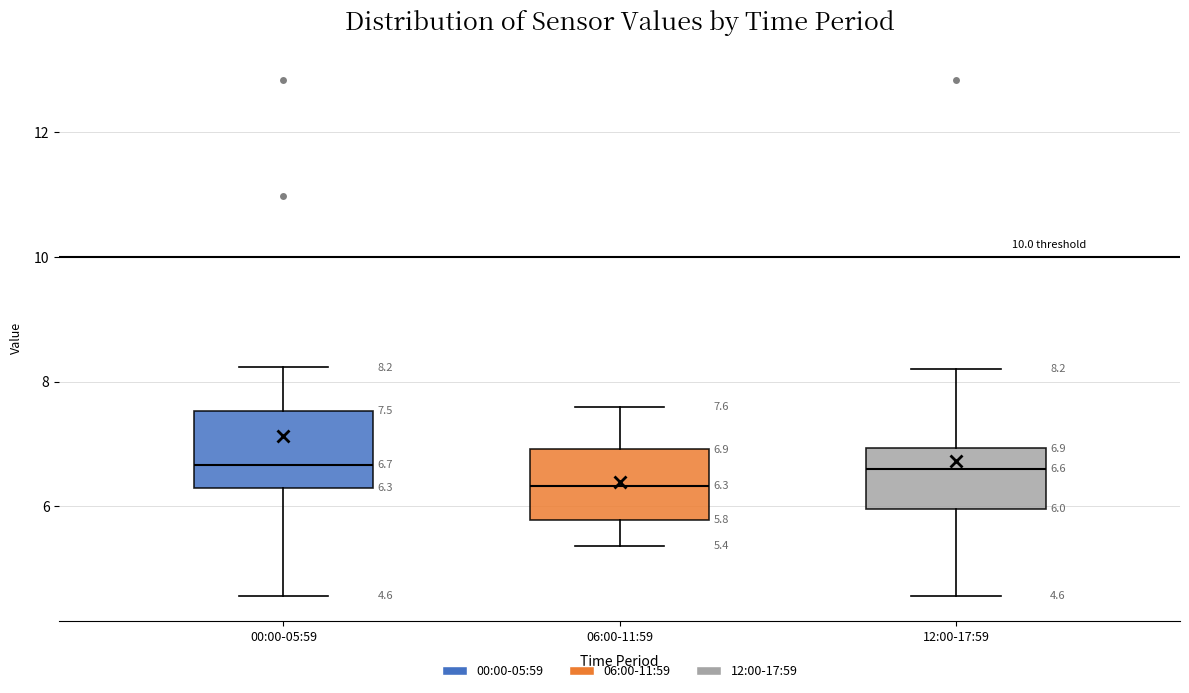

Which box has the lowest median line?

06:00-11:59